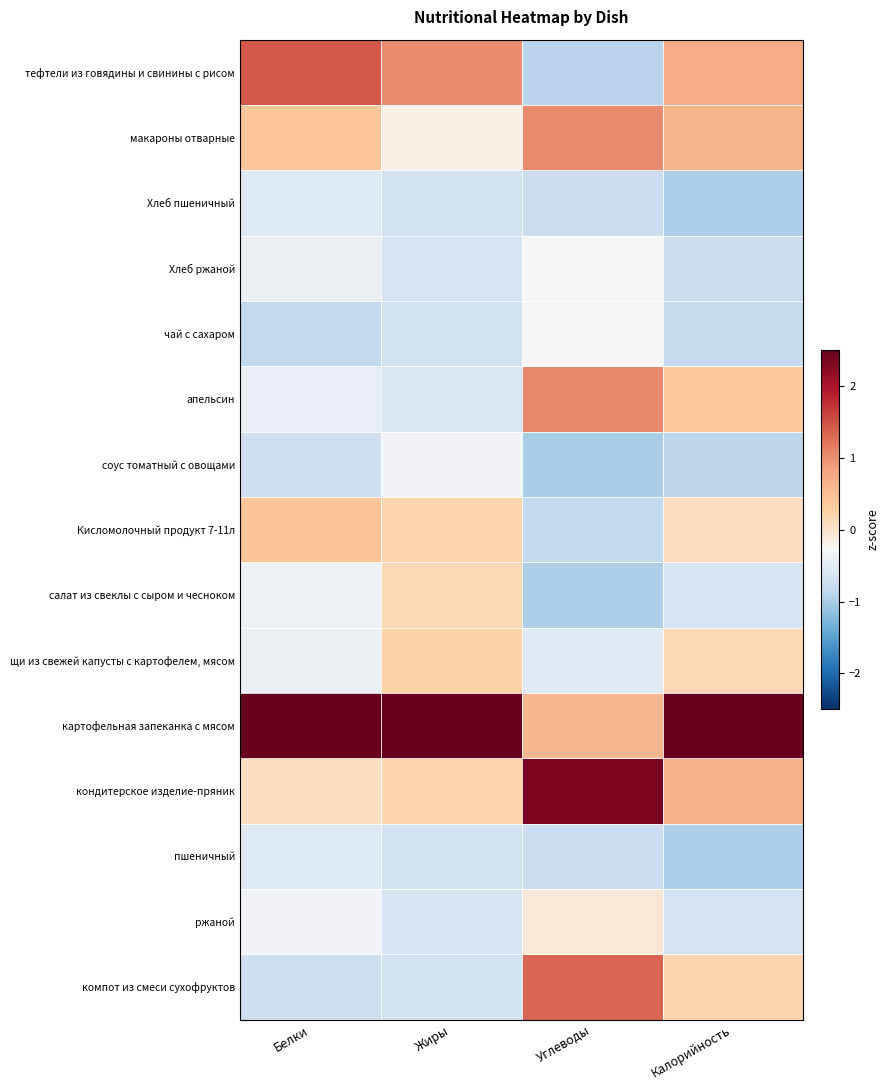

List the series in order of their peak value, highest first.

картофельная запеканка с мясом, кондитерское изделие-пряник, тефтели из говядины и свинины с рисом, компот из смеси сухофруктов, апельсин, макароны отварные, Кисломолочный продукт 7-11л, щи из свежей капусты с картофелем, мясом, салат из свеклы с сыром и чесноком, ржаной, чай с сахаром, Хлеб ржаной, соус томатный с овощами, Хлеб пшеничный, пшеничный